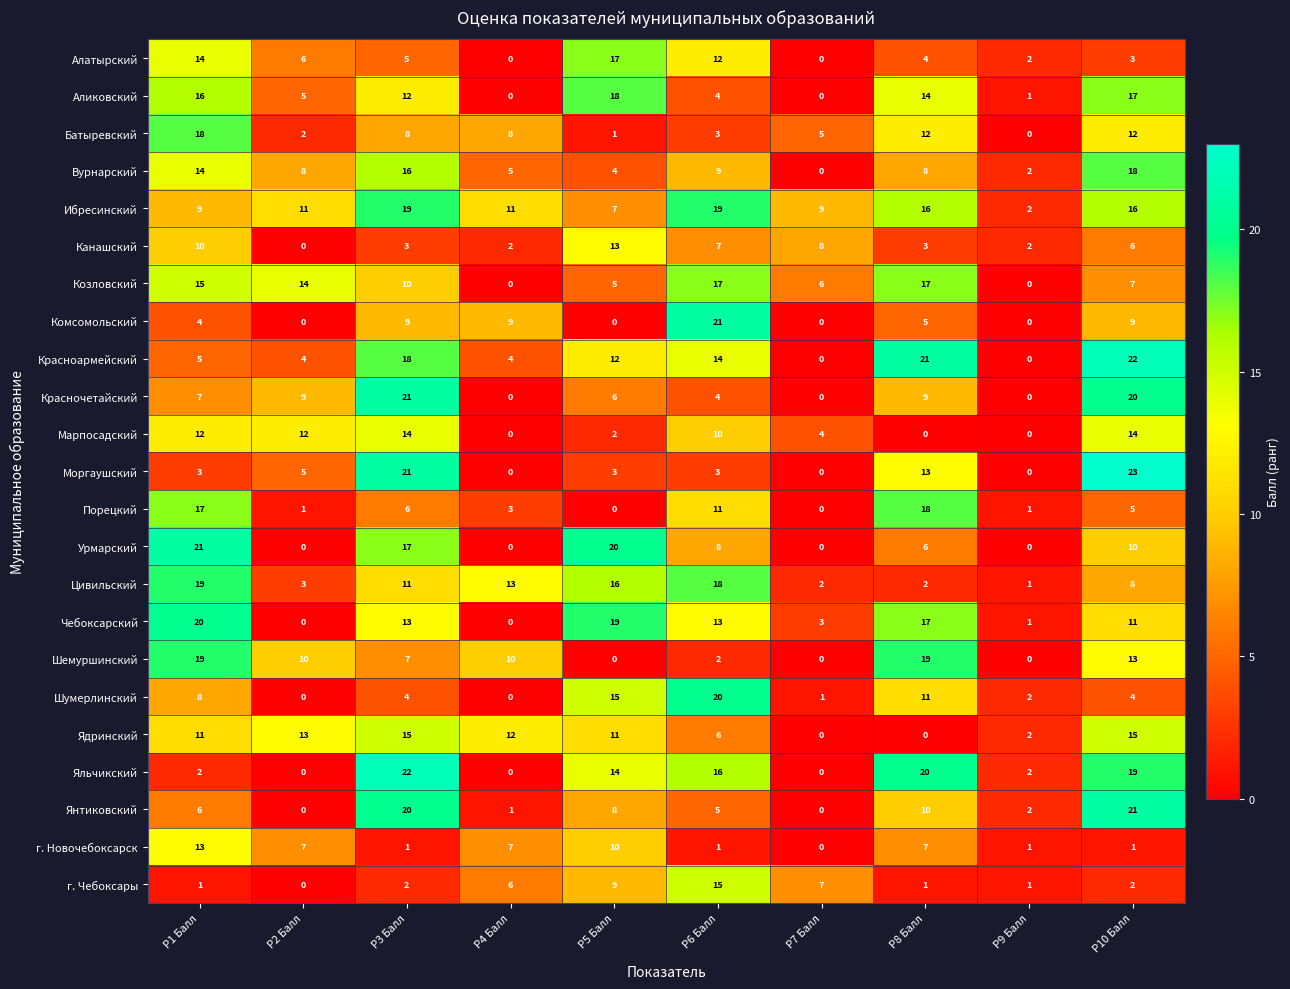

What is the sum of all г. Чебоксары values?

44